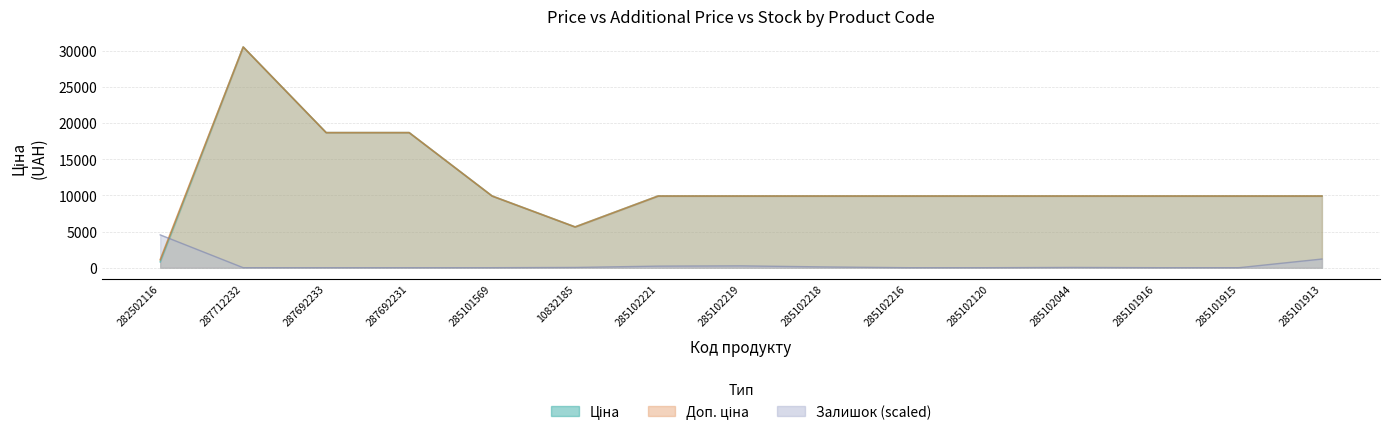

Where is the first local minimum for Ціна?

10832185